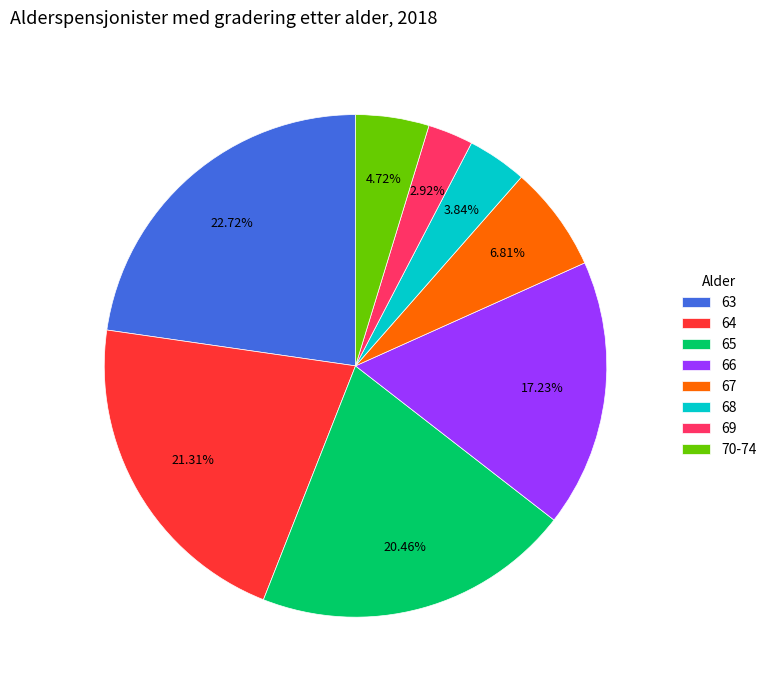

Count the number of slices in the pie.

8